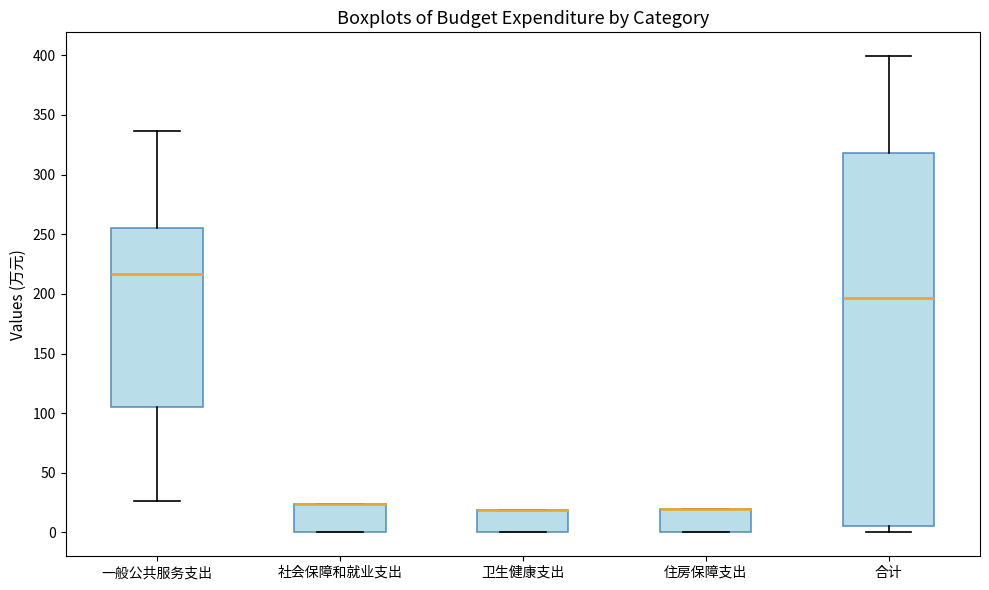

Reading left to right, read every box against the y-axis: the position of its median line, the range the box covers, and the ends of its whiskers. The values are not printed on the chart, so give them approximately, as read against the axis.

一般公共服务支出: median 215, box 105 to 255, whiskers 25 to 335
社会保障和就业支出: median 25 (drawn on the box's upper edge), box 0 to 25, whiskers 0 to 25
卫生健康支出: median 20 (drawn on the box's upper edge), box 0 to 20, whiskers 0 to 20
住房保障支出: median 20 (drawn on the box's upper edge), box 0 to 20, whiskers 0 to 20
合计: median 195, box 5 to 320, whiskers 0 to 400